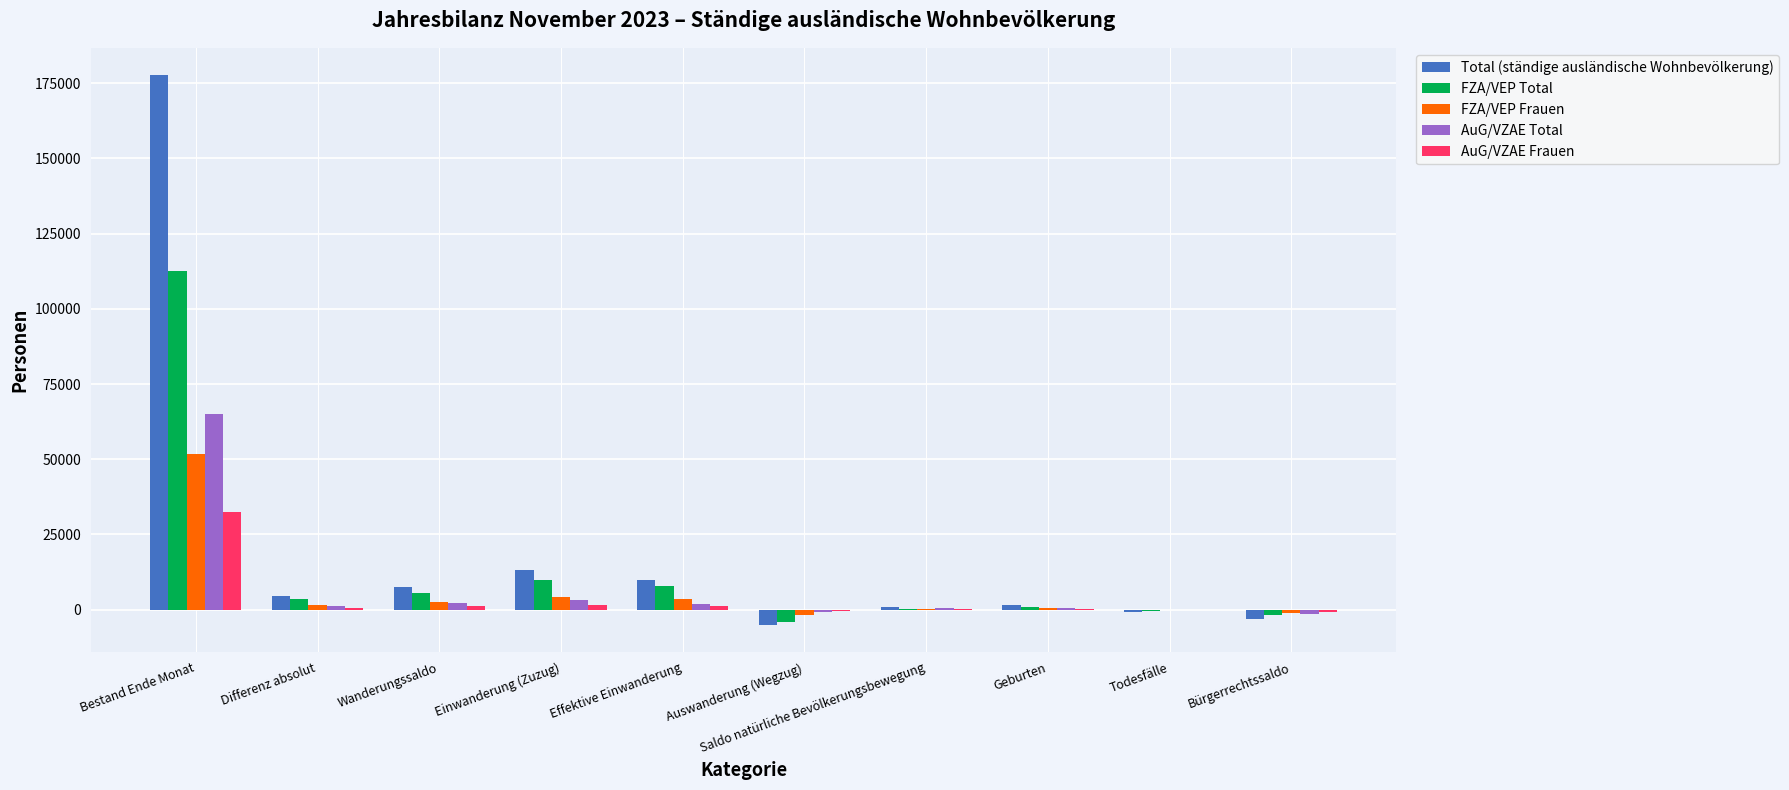

Is the value of AuG/VZAE Total at Geburten greater than the value of FZA/VEP Total at Wanderungssaldo?

No